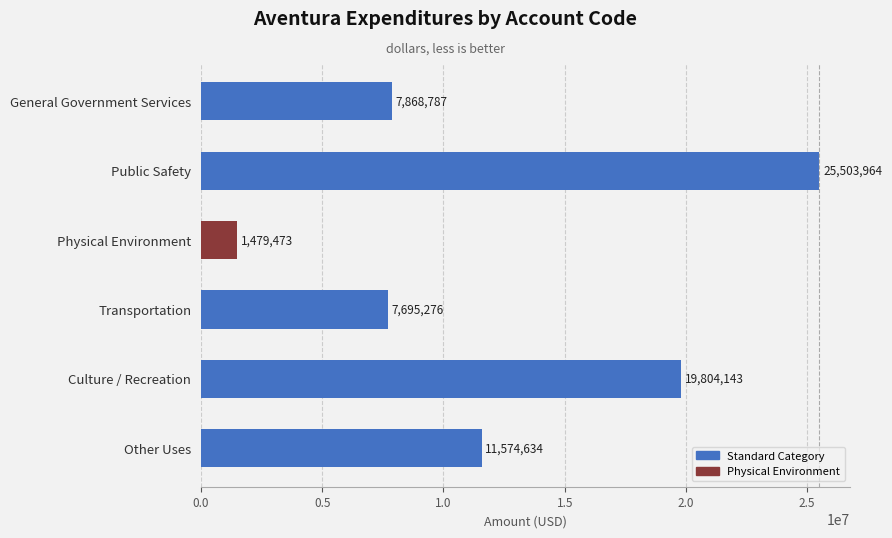

At which category does the chart reach its minimum across all series?

Physical Environment